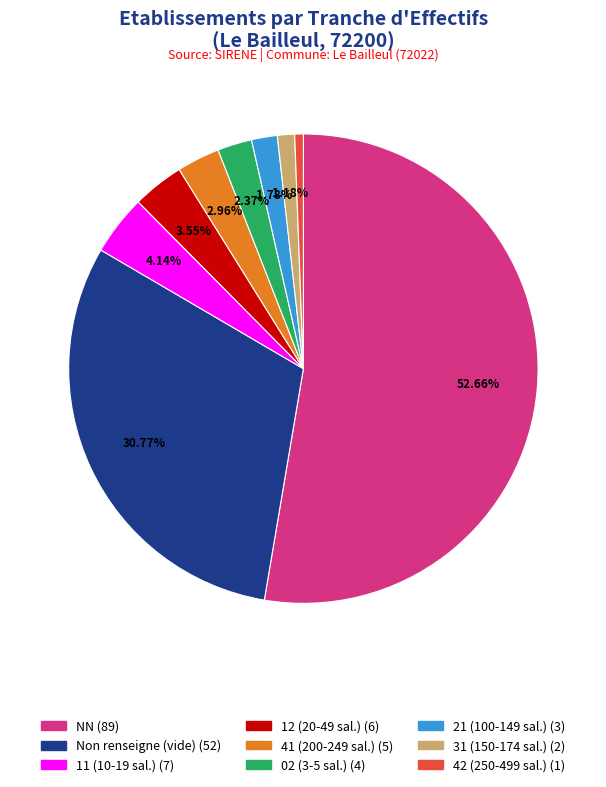

Count the number of slices in the pie.

9